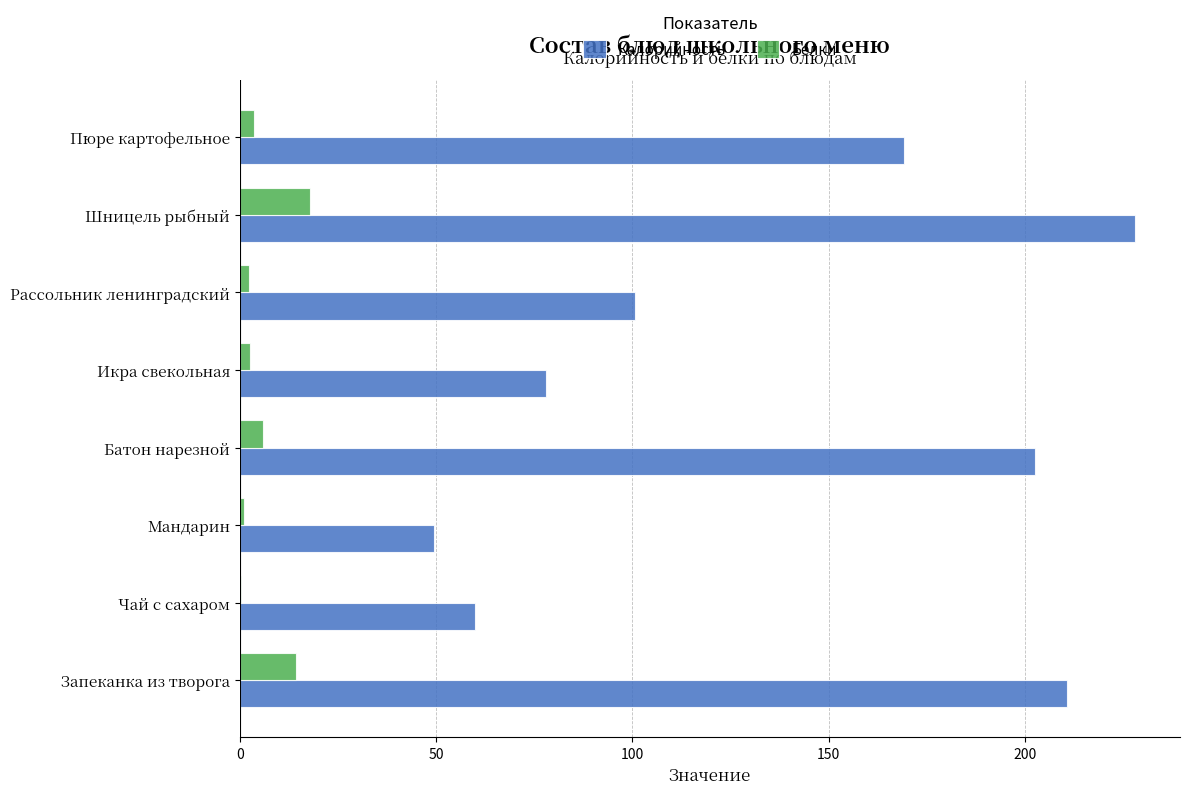

At which category is the sum across all series the highest?

Шницель рыбный